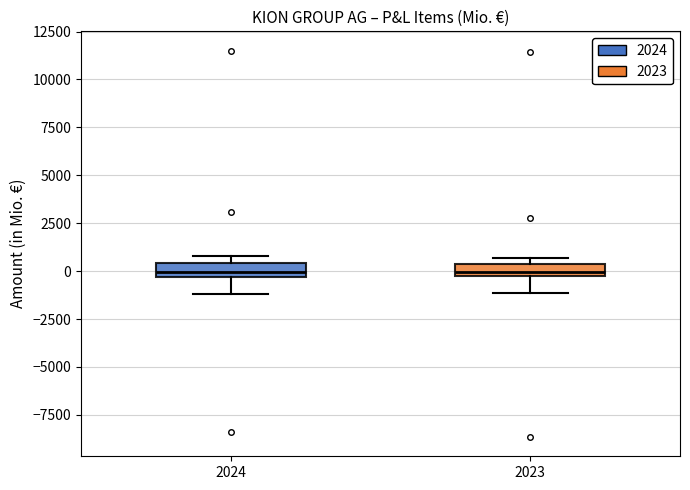

Where is the lower edge of the box at x = 2023 on the y-axis? The values are not printed on the chart, so give them approximately, as read against the axis.

-500